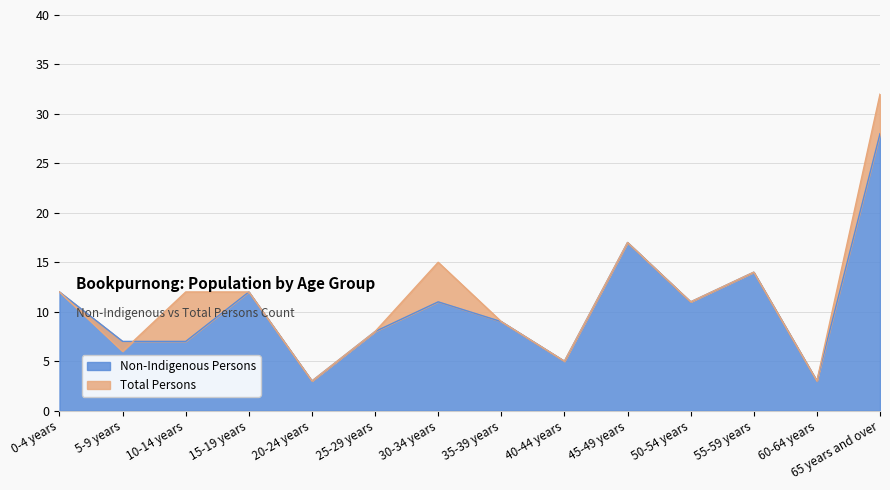

How many values in the Total Persons series are below 12?

7